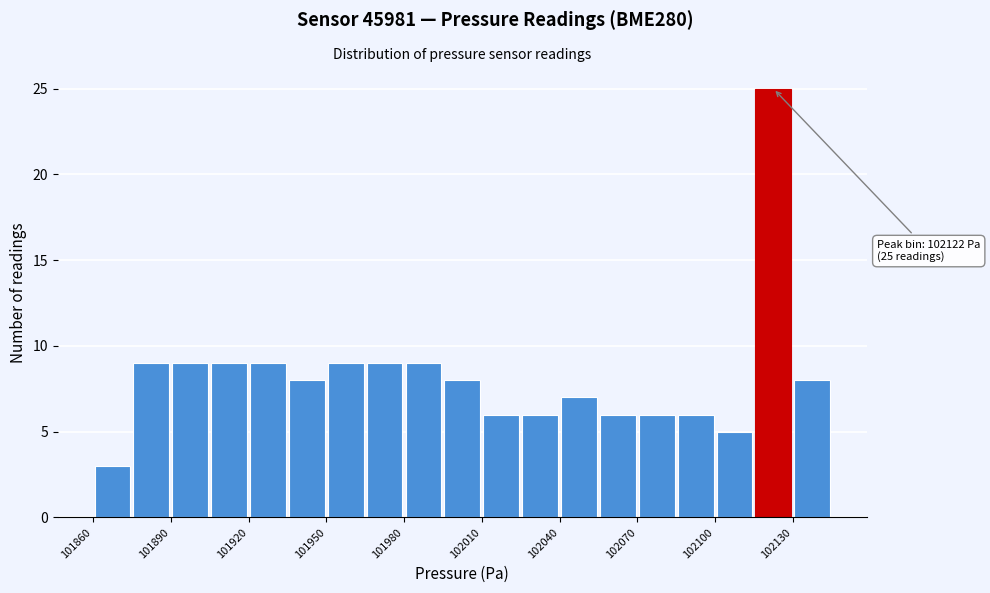

Read against the x-axis, roughly where is the centre of the tallest bar?

102125